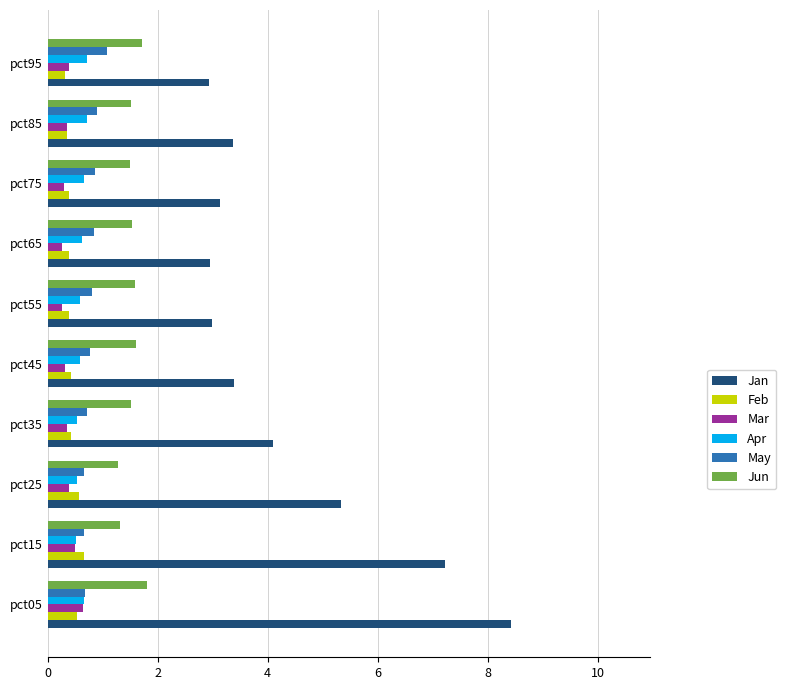

Is the value of Apr at pct15 greater than the value of Jun at pct15?

No